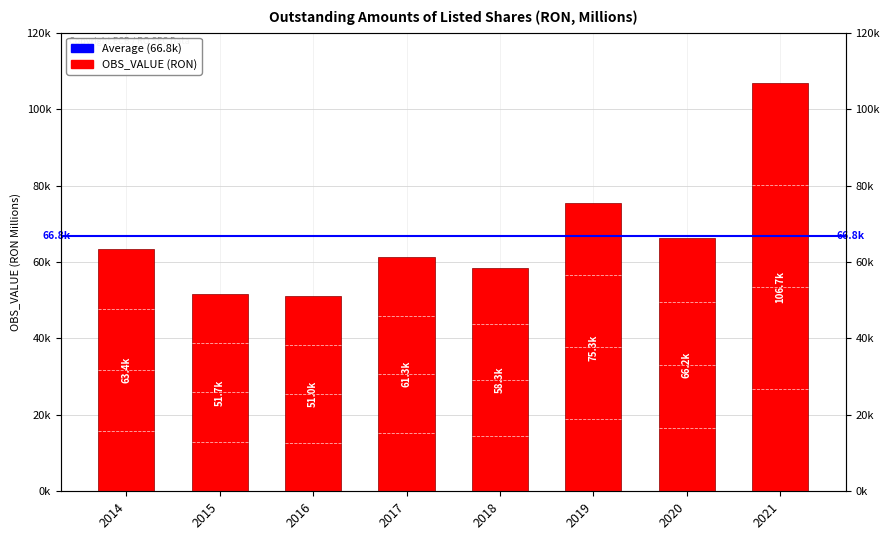

What is the difference between the second highest and minimum values?

24317.7